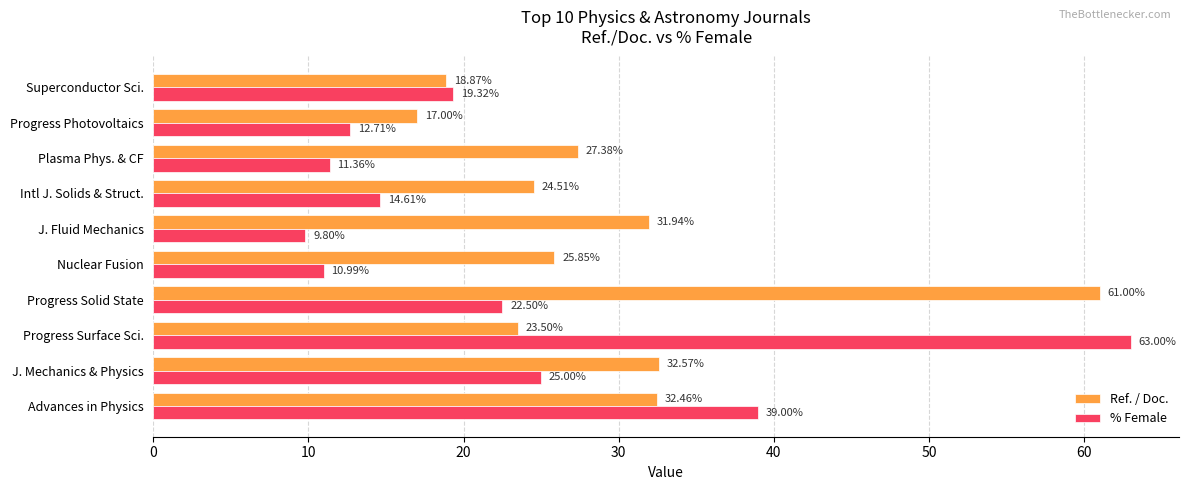

Between Advances in Physics and J. Fluid Mechanics, which series saw the biggest shift?

% Female